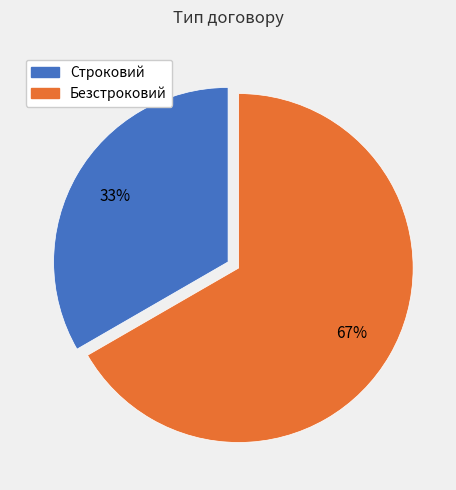

Is there any slice that represents more than half of the pie?

Yes